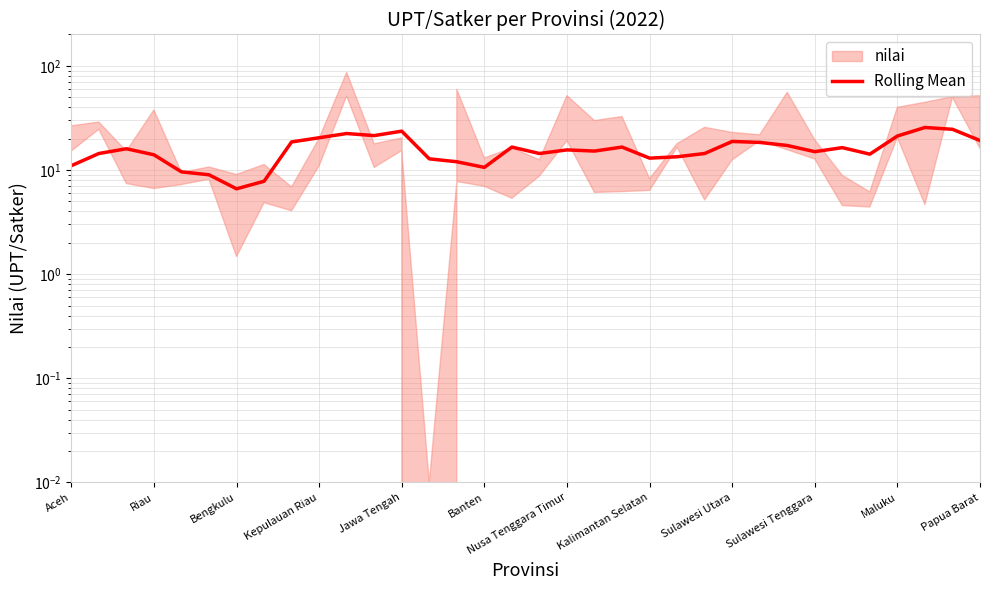

How many interior local valleys (lower than both neighbors) does the data have?

8